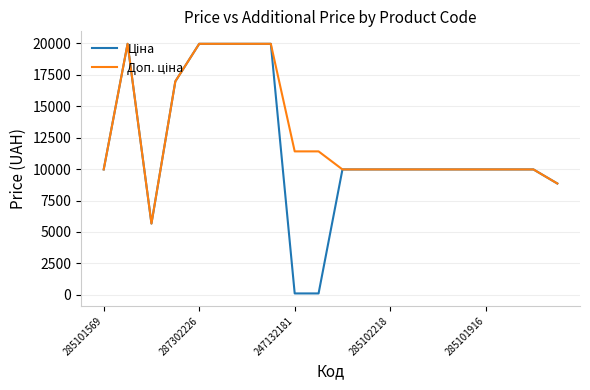

At how many categories does at least one series exceed 17837?

5